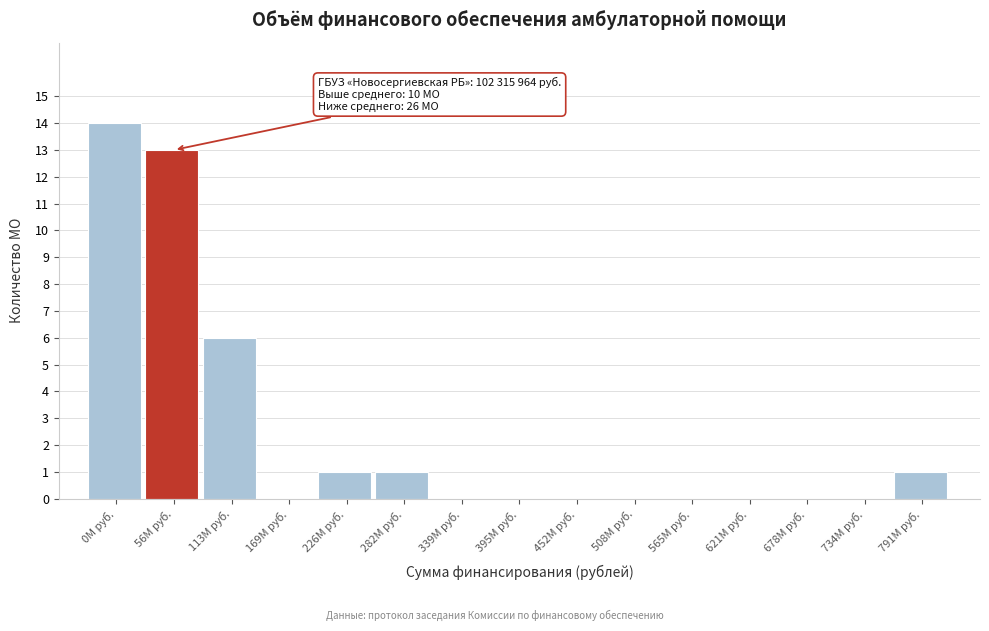

Reading left to right, list all the values displayed in this chart.

0M руб.=14	56M руб.=13	113M руб.=6	169M руб.=0	226M руб.=1	282M руб.=1	339M руб.=0	395M руб.=0	452M руб.=0	508M руб.=0	565M руб.=0	621M руб.=0	678M руб.=0	734M руб.=0	791M руб.=1